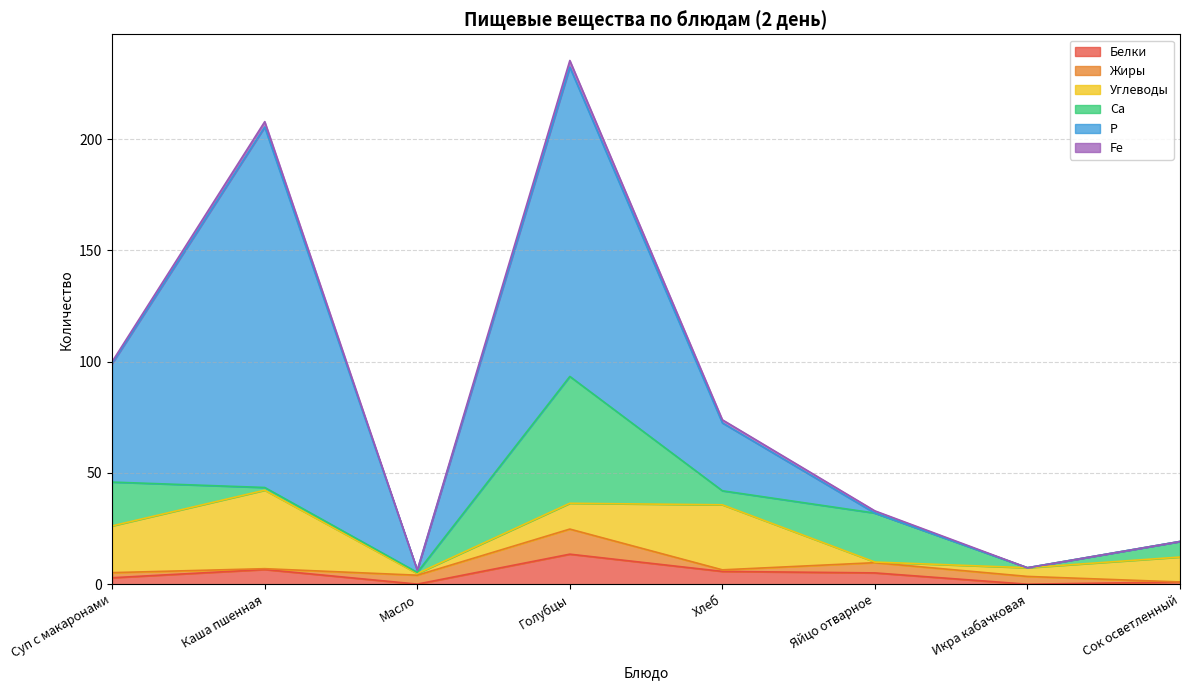

Which series has the largest range (max minus min)?

Р